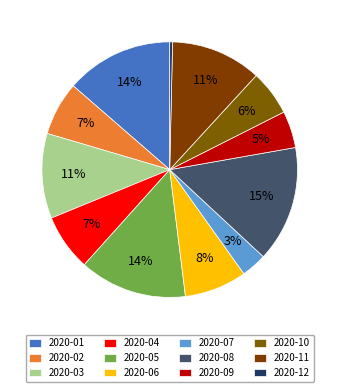

To the nearest percent, what portion does 2020-02 represent?

7%